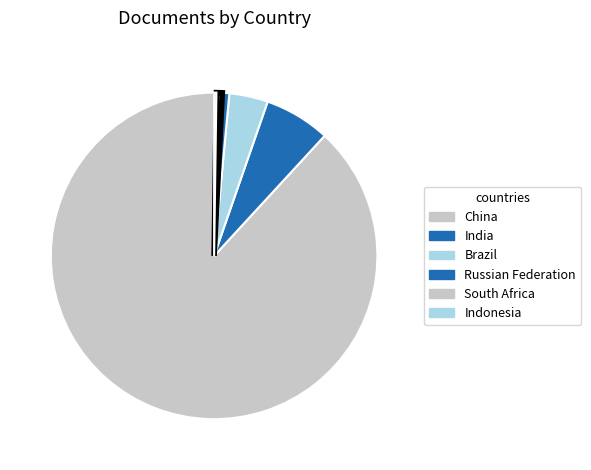

How many slices are in this pie chart?

6